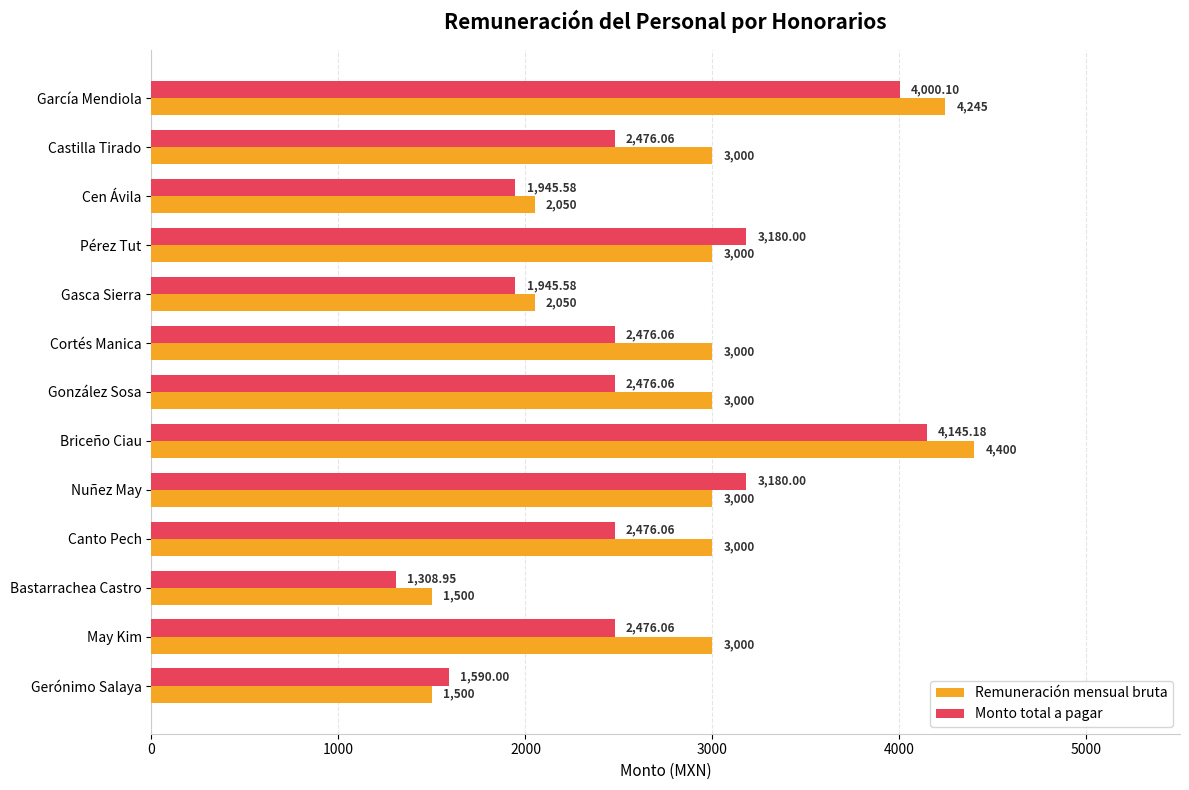

Which category has the lowest value in the Monto total a pagar series?

Bastarrachea Castro